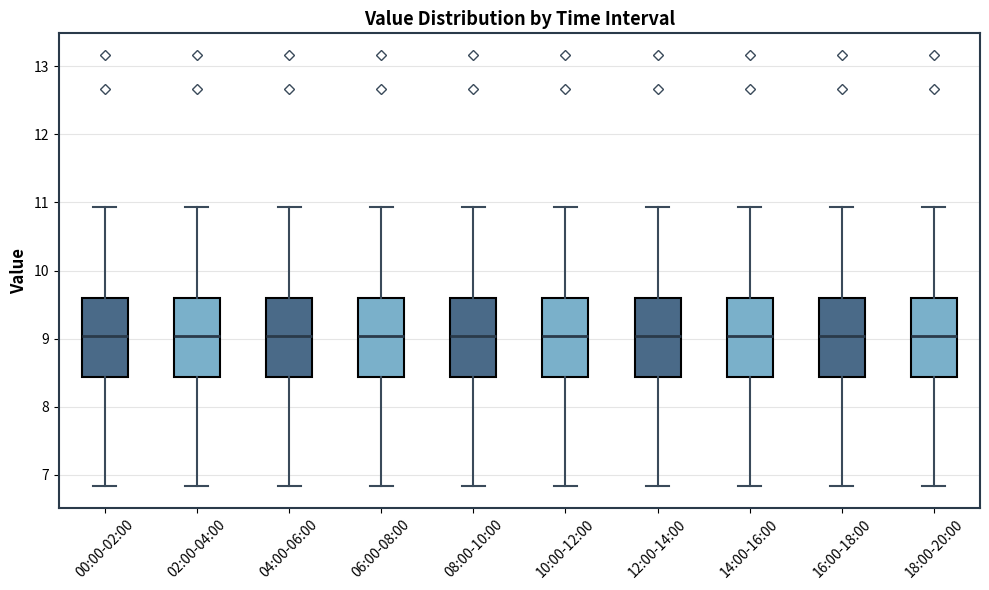

Where does the median line of the box for 06:00-08:00 sit on the y-axis? The values are not printed on the chart, so give them approximately, as read against the axis.

9.0